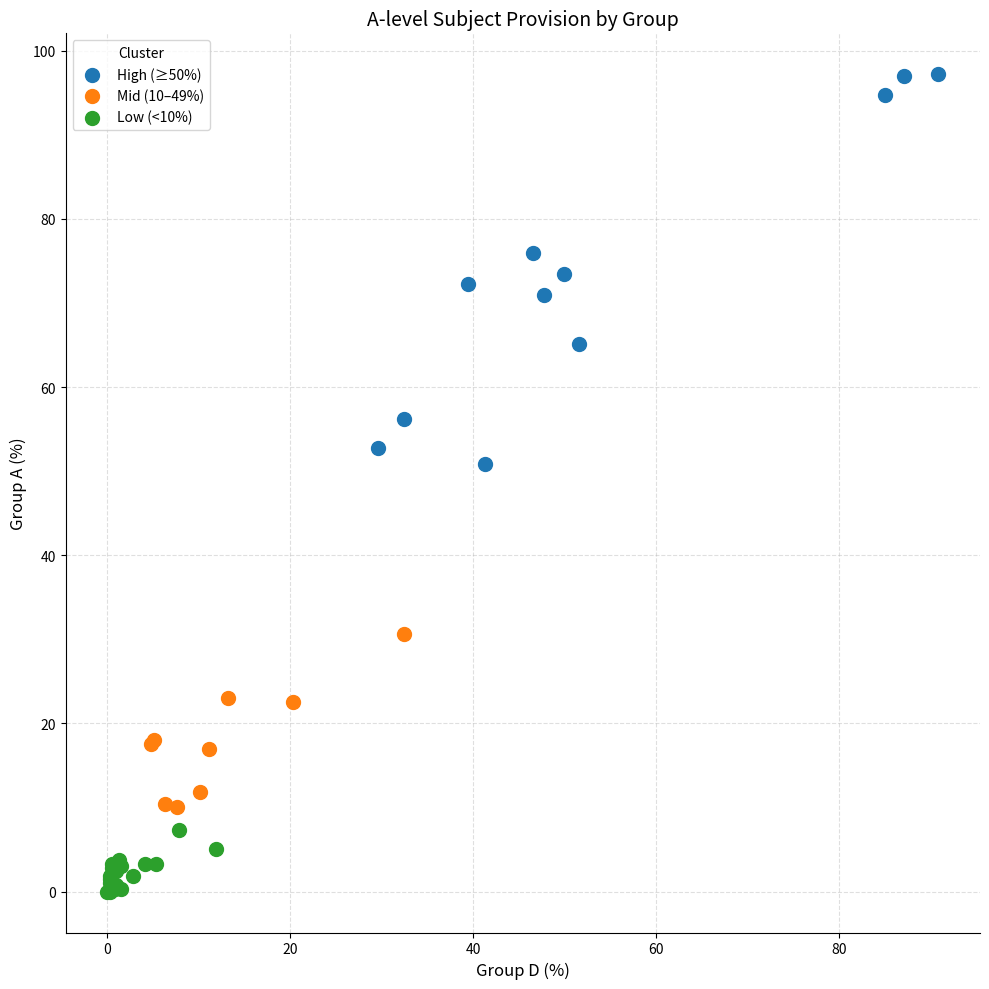

Which series has the largest Y range (max minus min)?

High (≥50%)